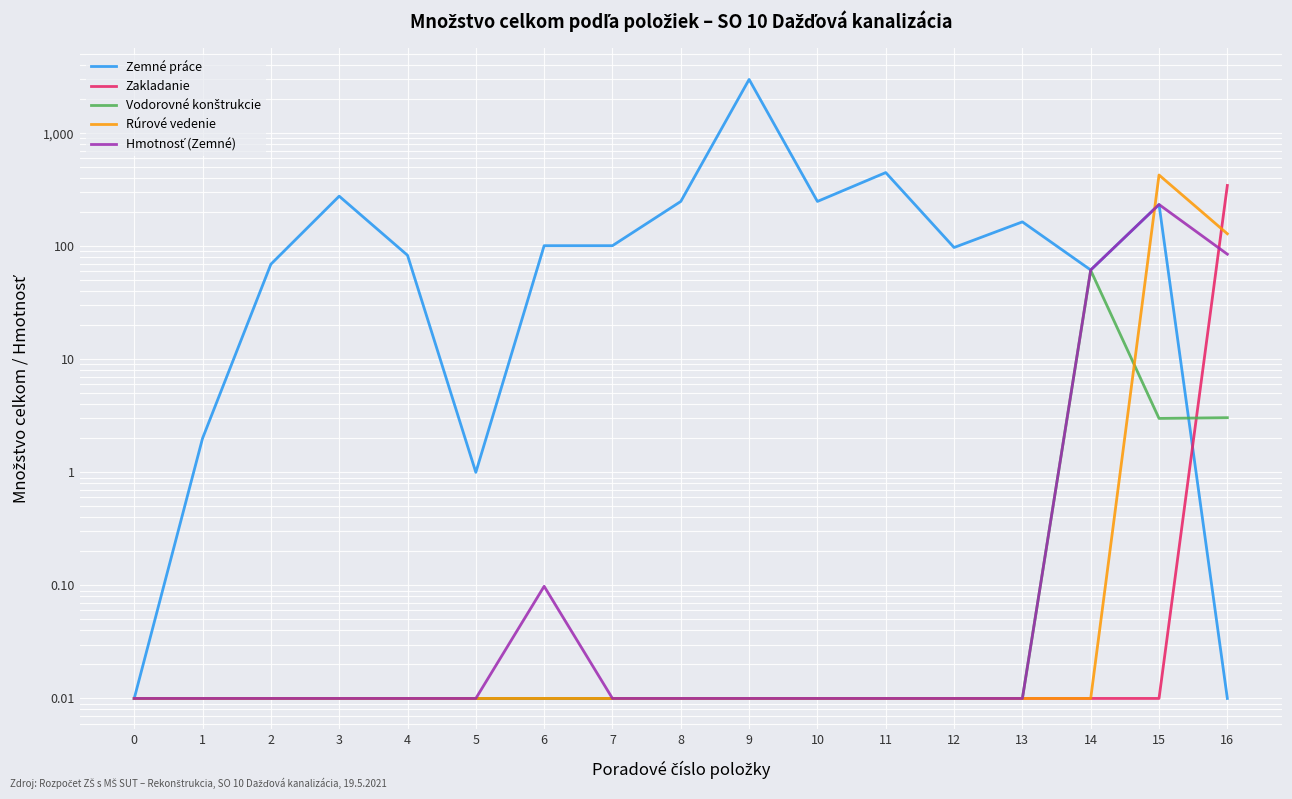

Is the value of Zemné práce at 2 greater than the value of Vodorovné konštrukcie at 10?

Yes